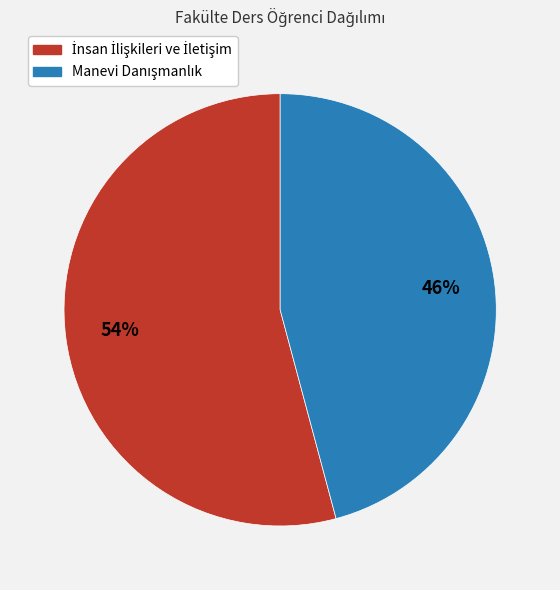

To the nearest percent, what is the average slice percentage?

50%